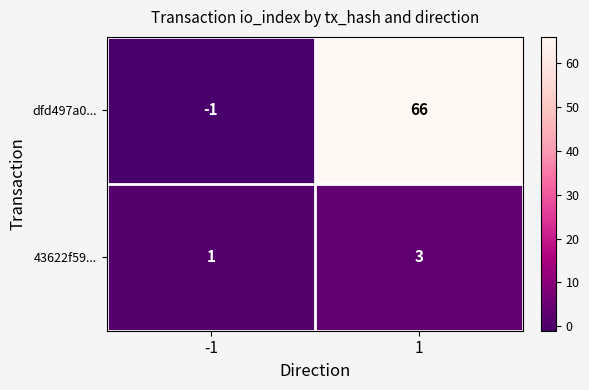

Rank the series by their maximum value, from highest to lowest.

dfd497a0..., 43622f59...